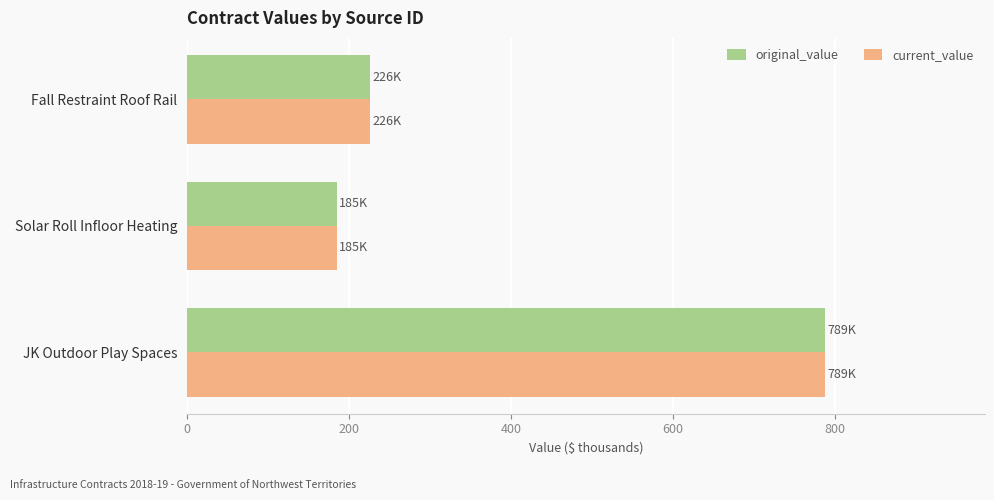

What is the sum of all original_value values?

1199.0